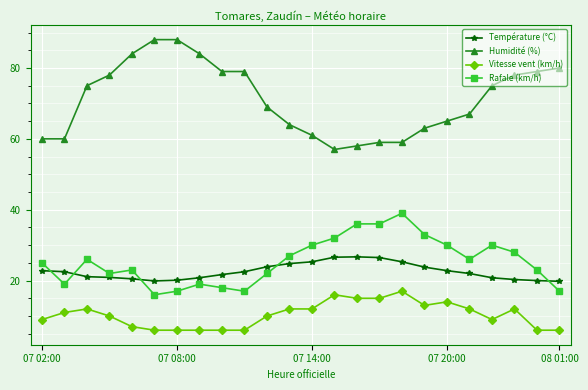

What is the difference between the second highest and second lowest values in the Humidité (%) series?

30.0